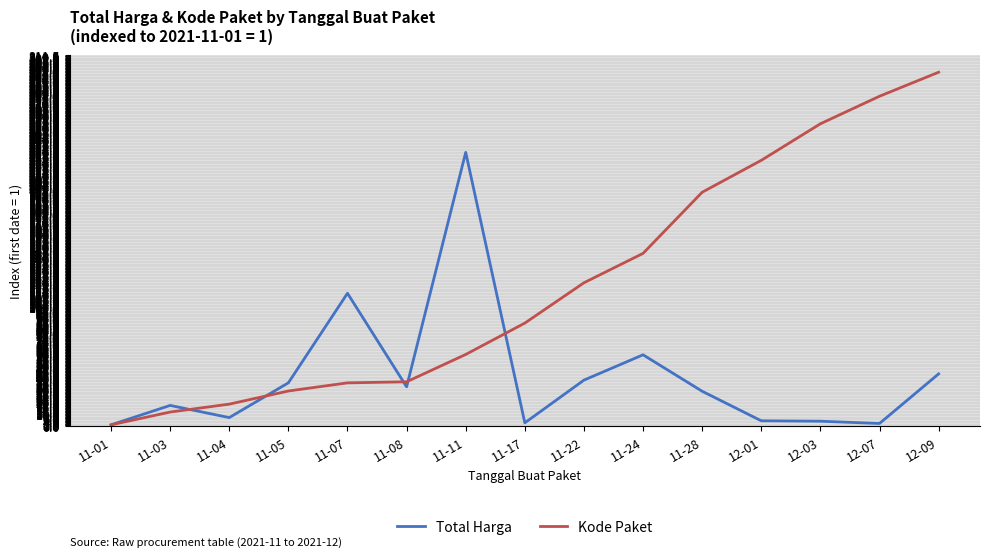

At which category is the sum across all series the highest?

12-09